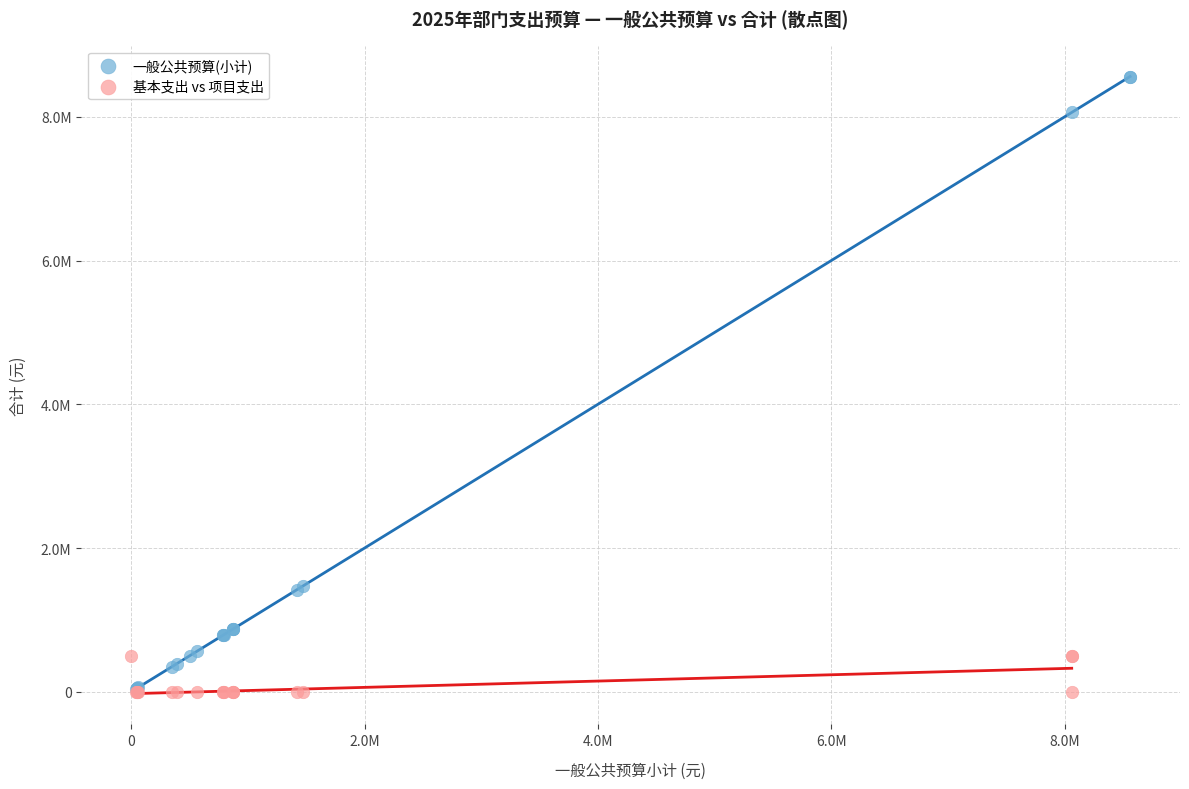

Which series has the widest spread of Y values?

一般公共预算(小计)